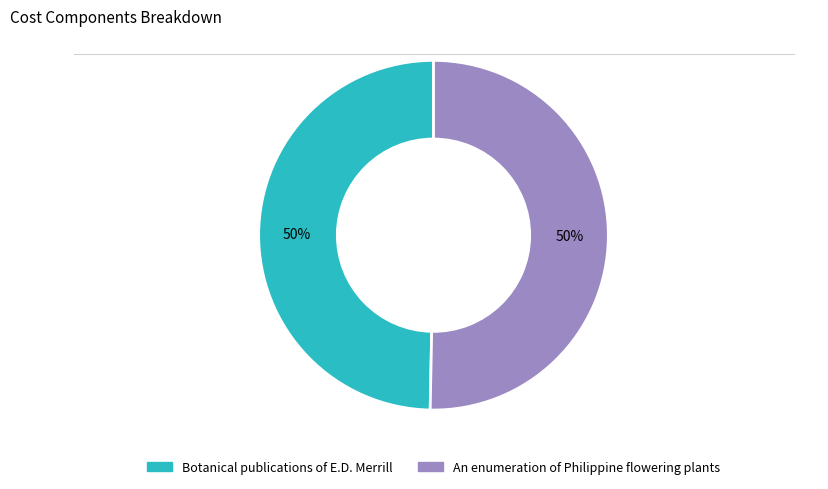

The An enumeration of Philippine flowering plants slice represents 37% of the pie. True or false?

False